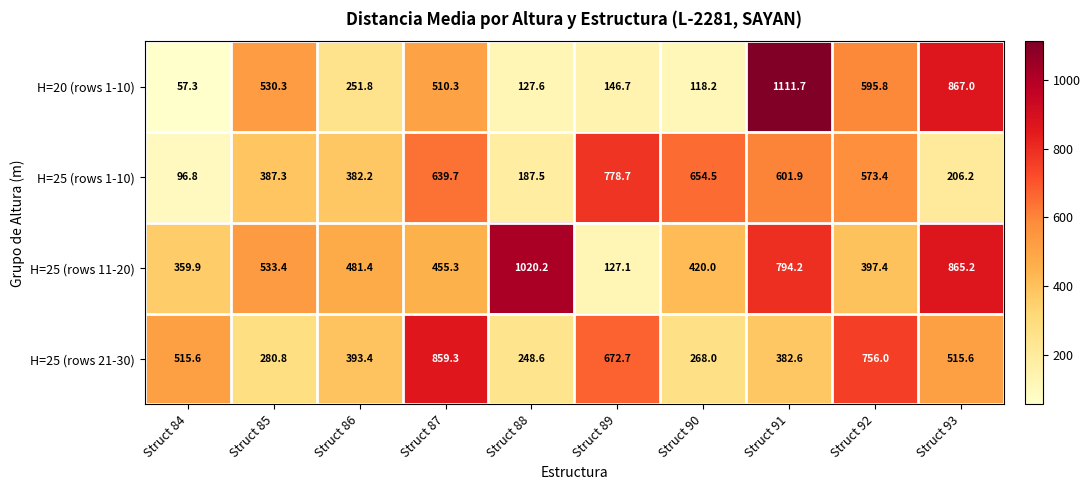

The value of H=25 (rows 21-30) at Struct 86 is 117.5. True or false?

False